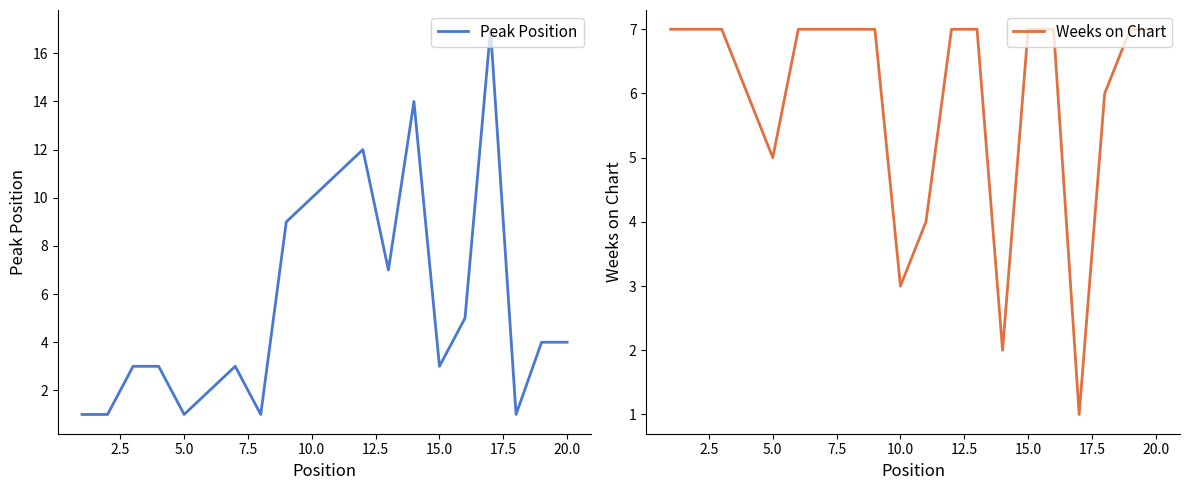

What are all the series names shown in the legend?

Peak Position, Weeks on Chart